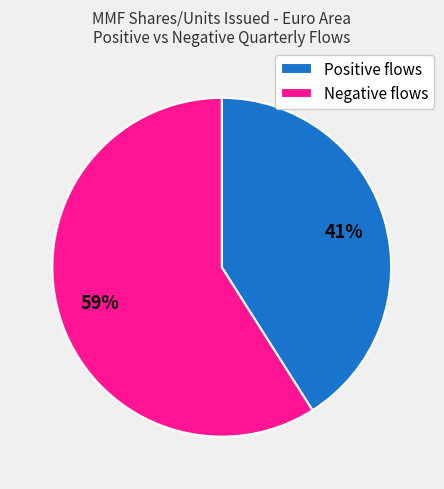

What is the ratio of the value at Negative flows to the value at Positive flows?

1.4